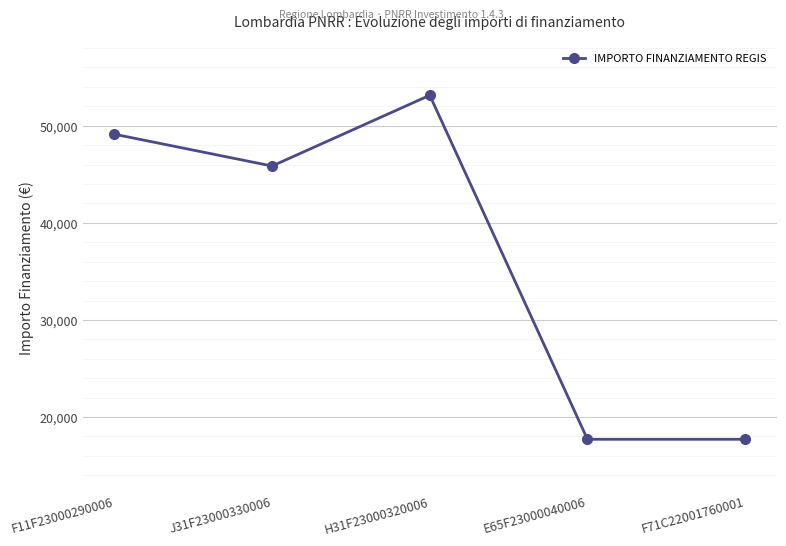

What is the difference between the second highest and second lowest values?

31413